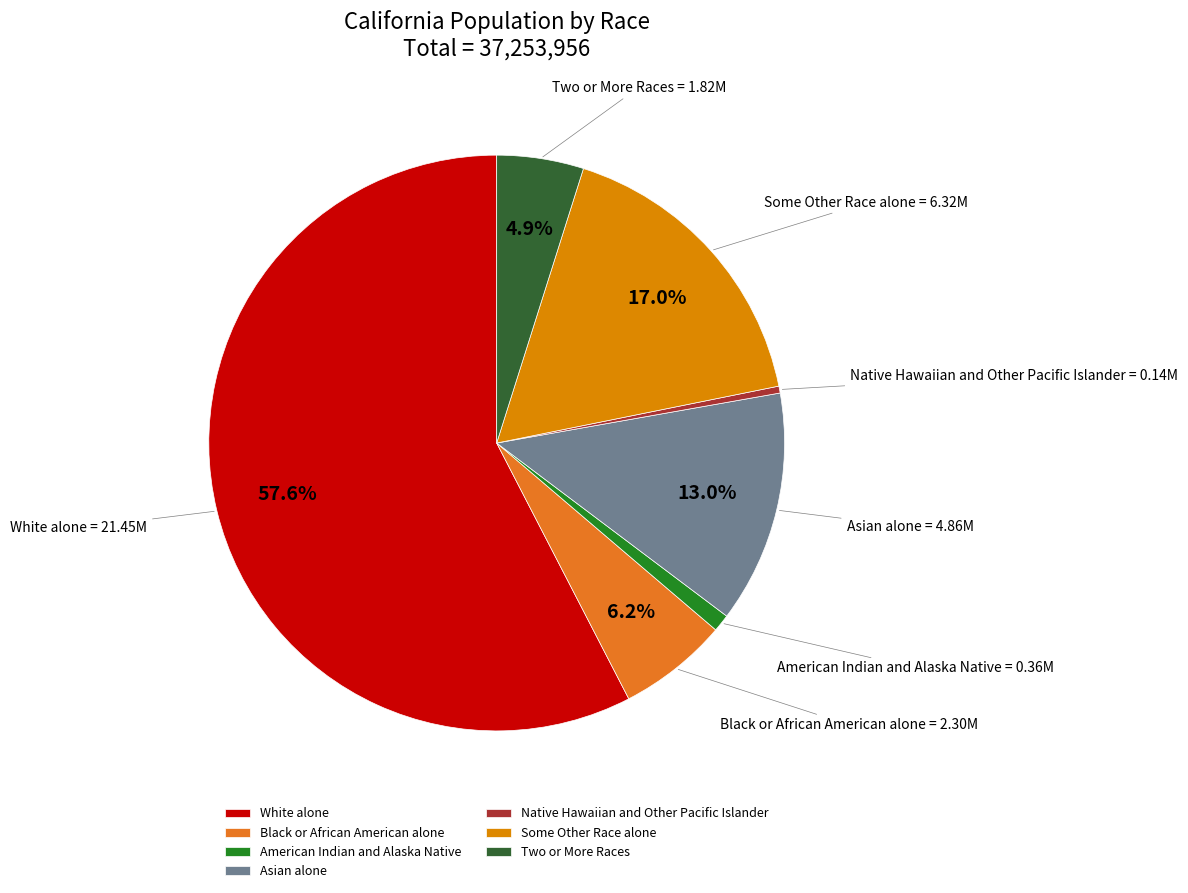

What is the smallest slice in the pie chart?

Native Hawaiian and Other Pacific Islander